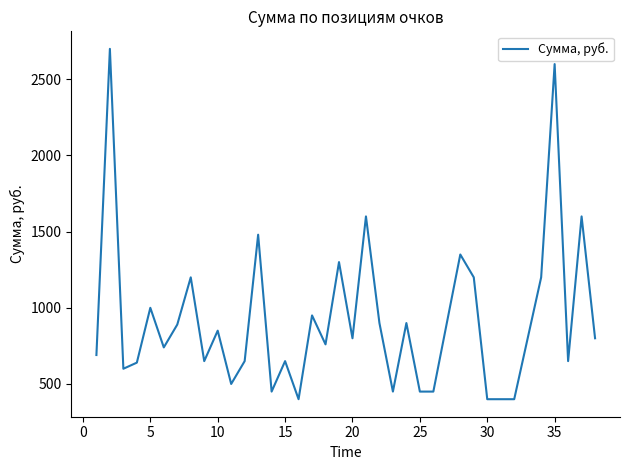

Is this an area chart (filled region under the line)?

No